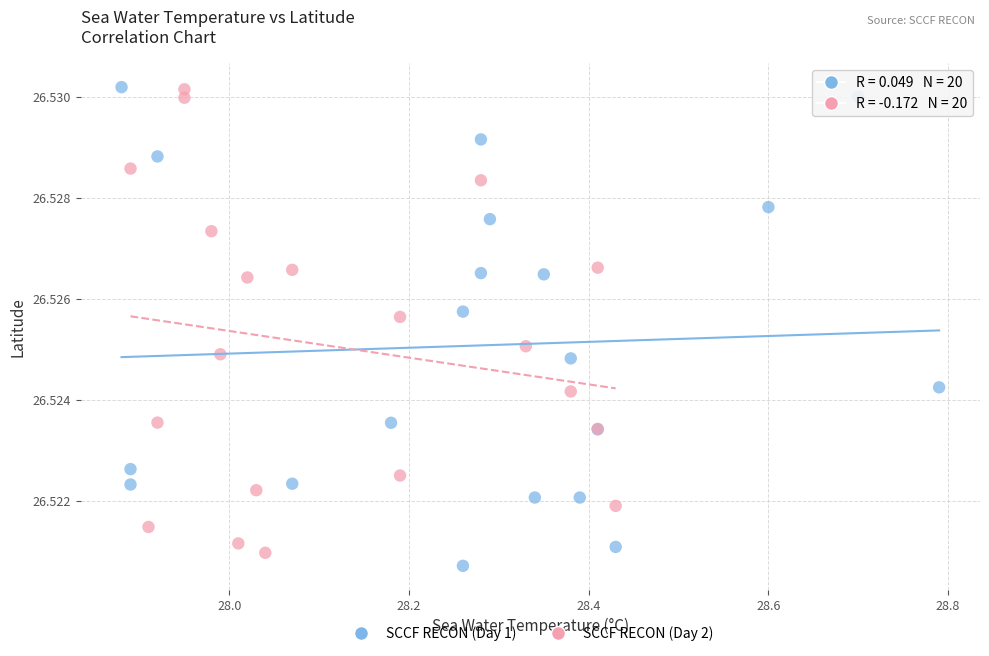

Which series has the largest Y range (max minus min)?

SCCF RECON (Day 1)